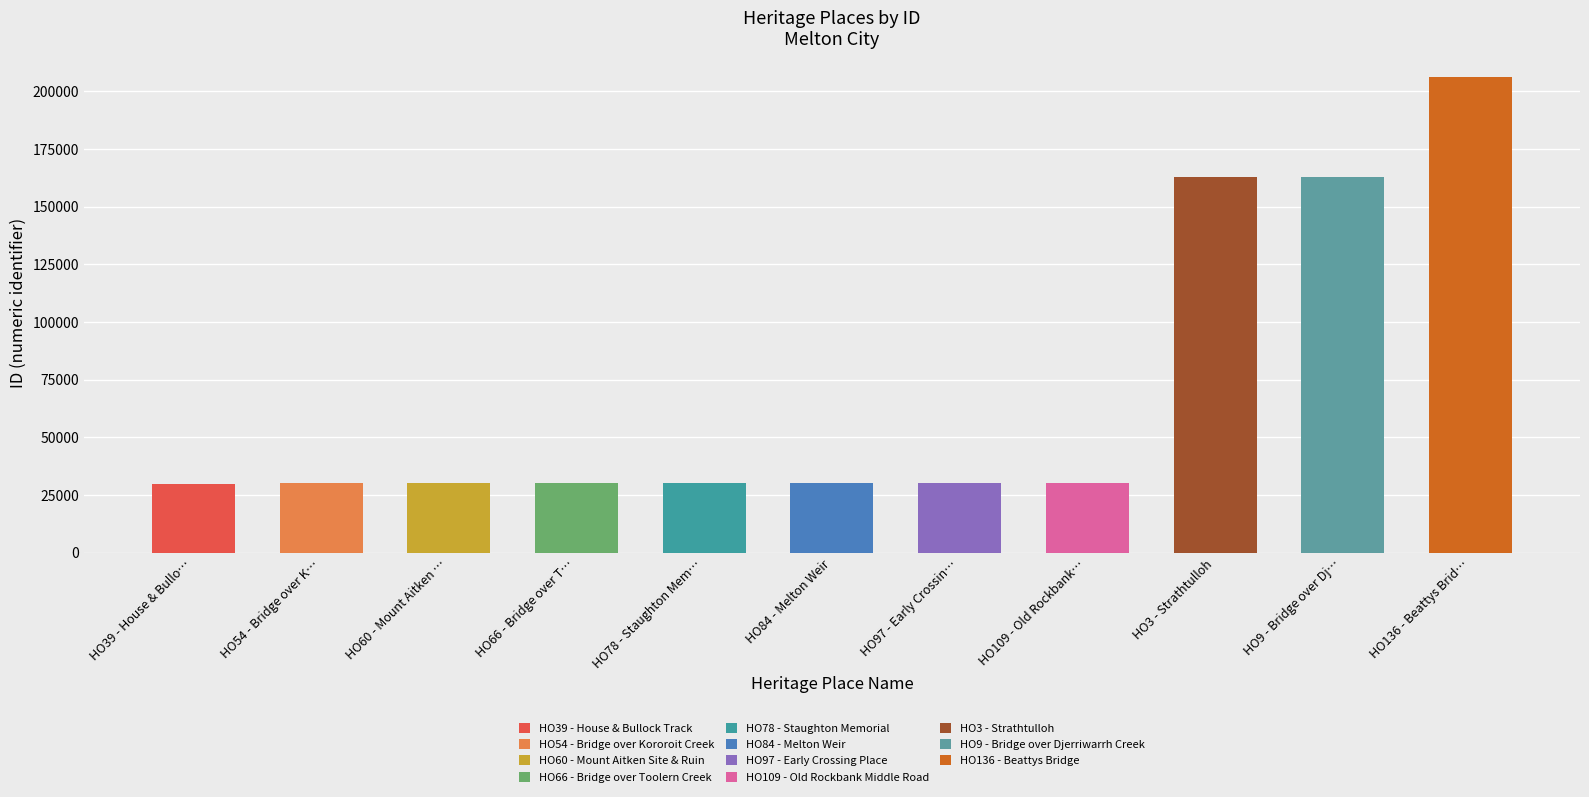

What is the difference between the values at HO3 - Strathtulloh and HO66 - Bridge over Toolern Creek?

132856